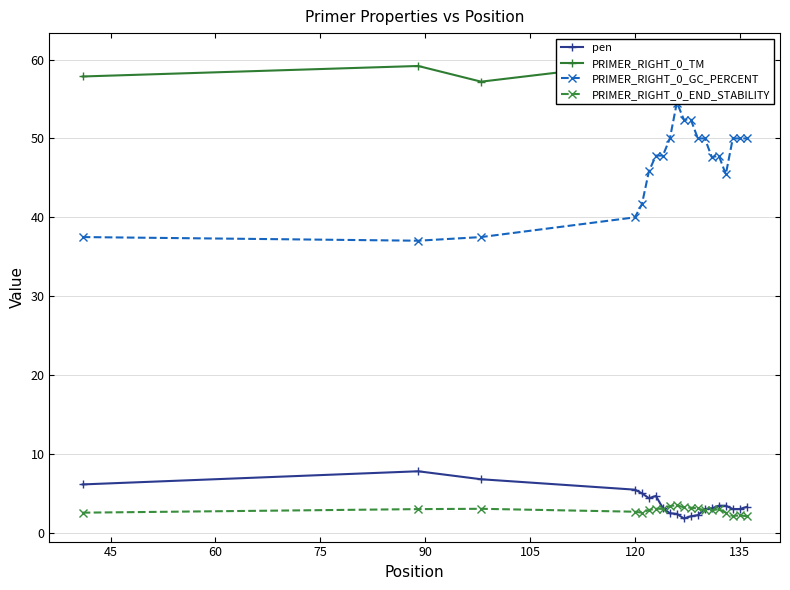

True or false: PRIMER_RIGHT_0_GC_PERCENT and pen cross at least once.

False